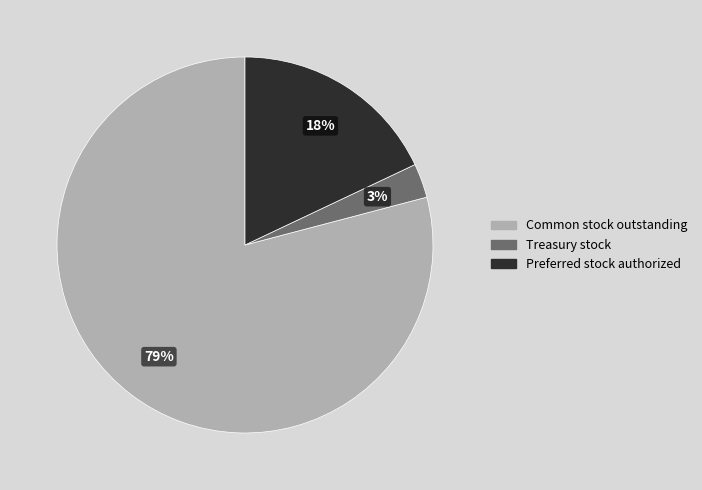

To the nearest percent, what is the average slice percentage?

33%